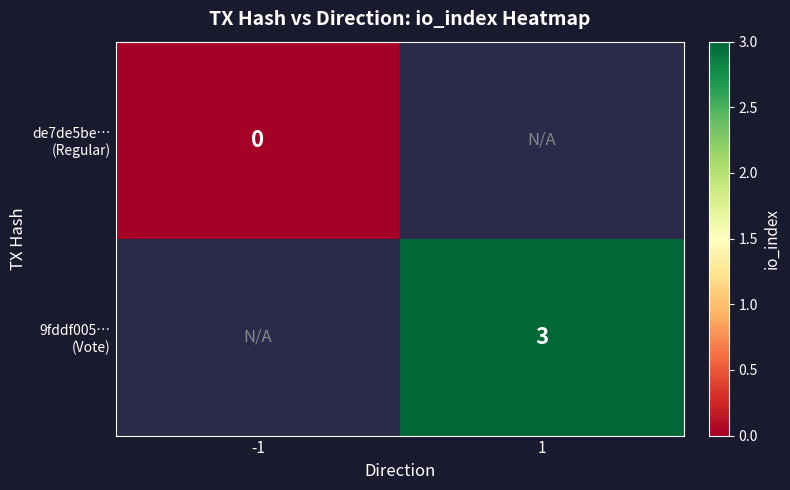

Is the value of 9fddf005… (Vote) at 1 greater than the value of de7de5be… (Regular) at -1?

Yes